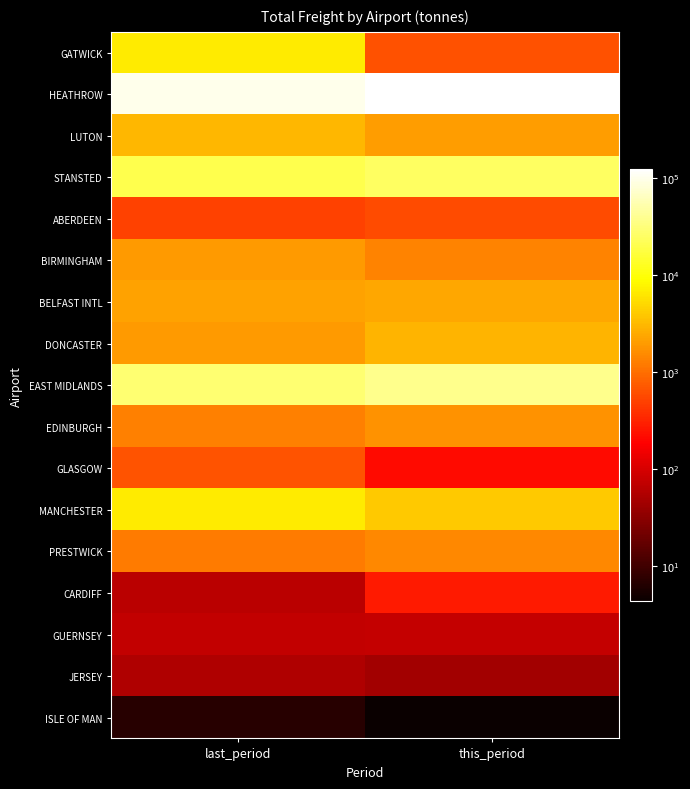

Count the number of data series in this chart.

17